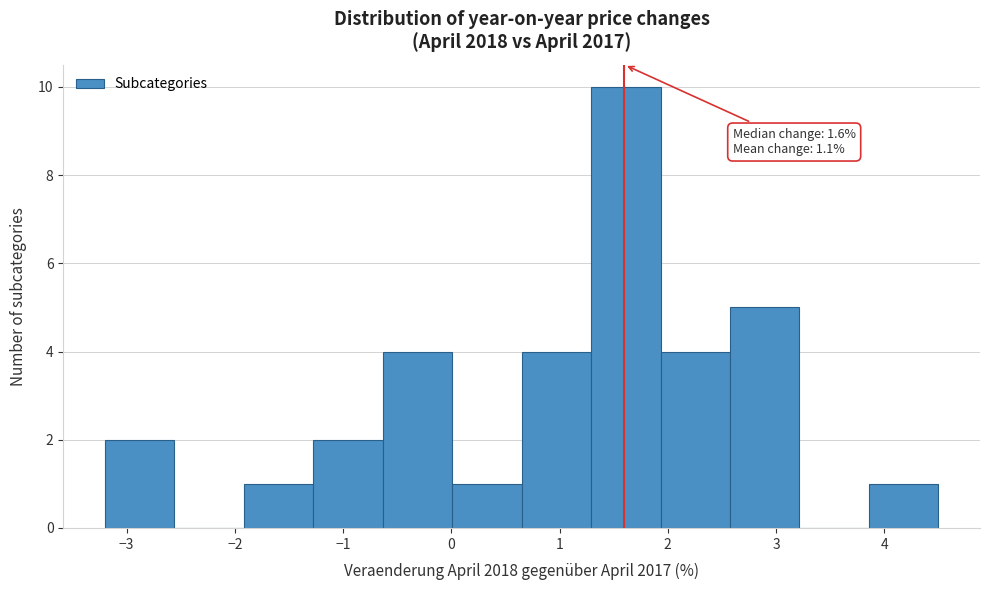

Which range on the x-axis has the tallest bar?

1.3 to 1.9